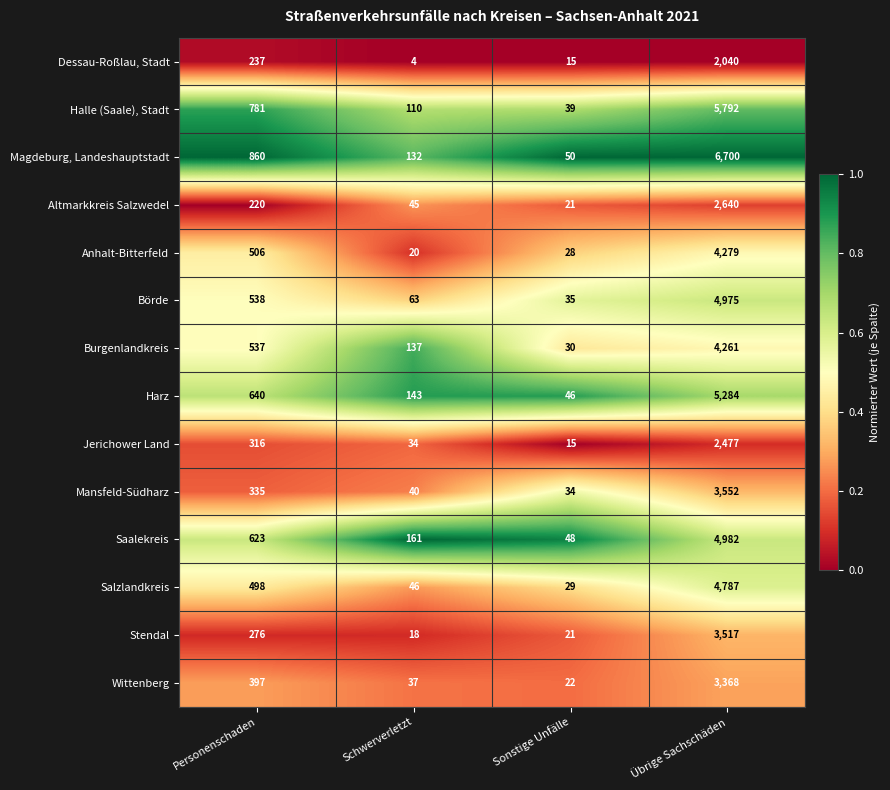

What is the greatest value displayed?

6700